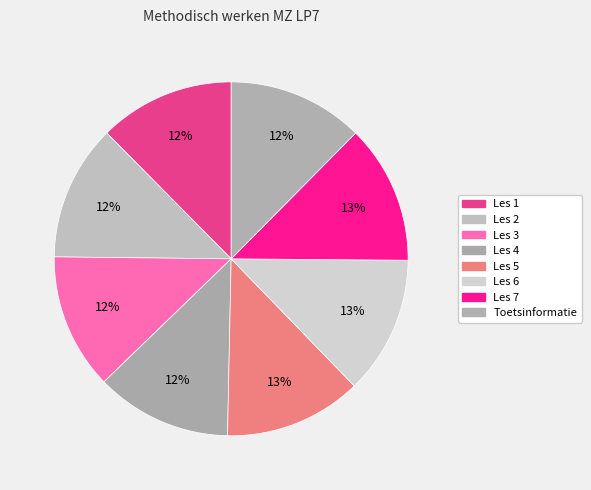

True or false: Les 4 accounts for 12% of the total.

True